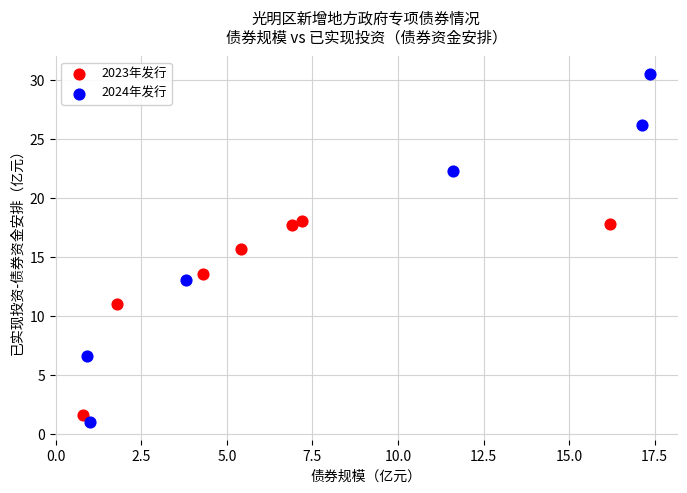

Which series reaches the maximum Y coordinate?

2024年发行